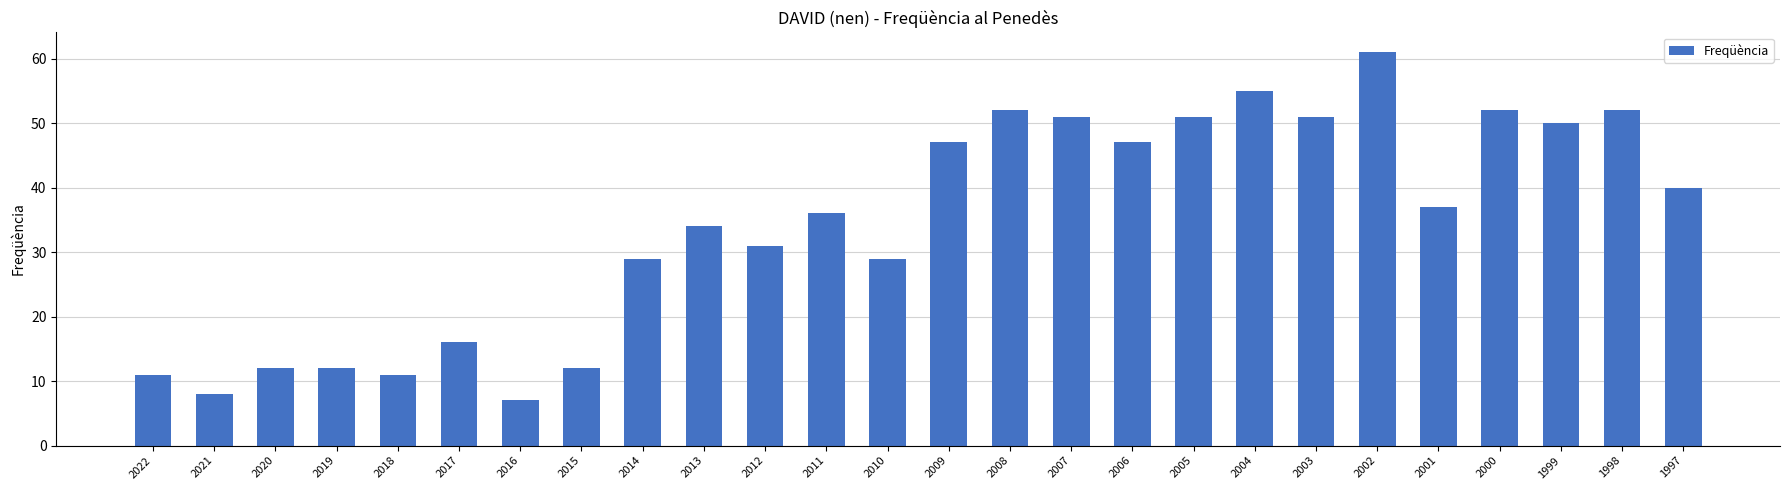

What is the difference between the maximum and minimum values?

54